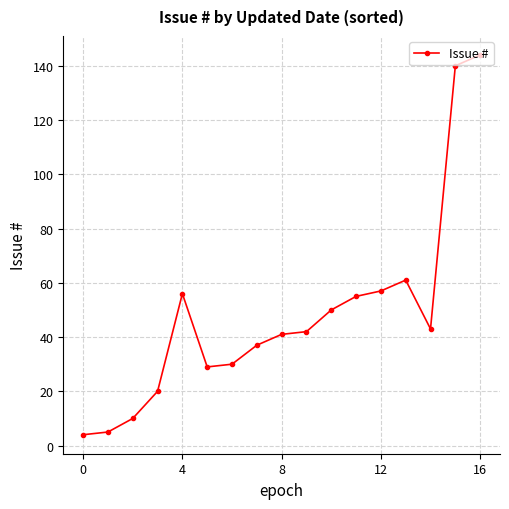

What is the greatest value displayed?

144